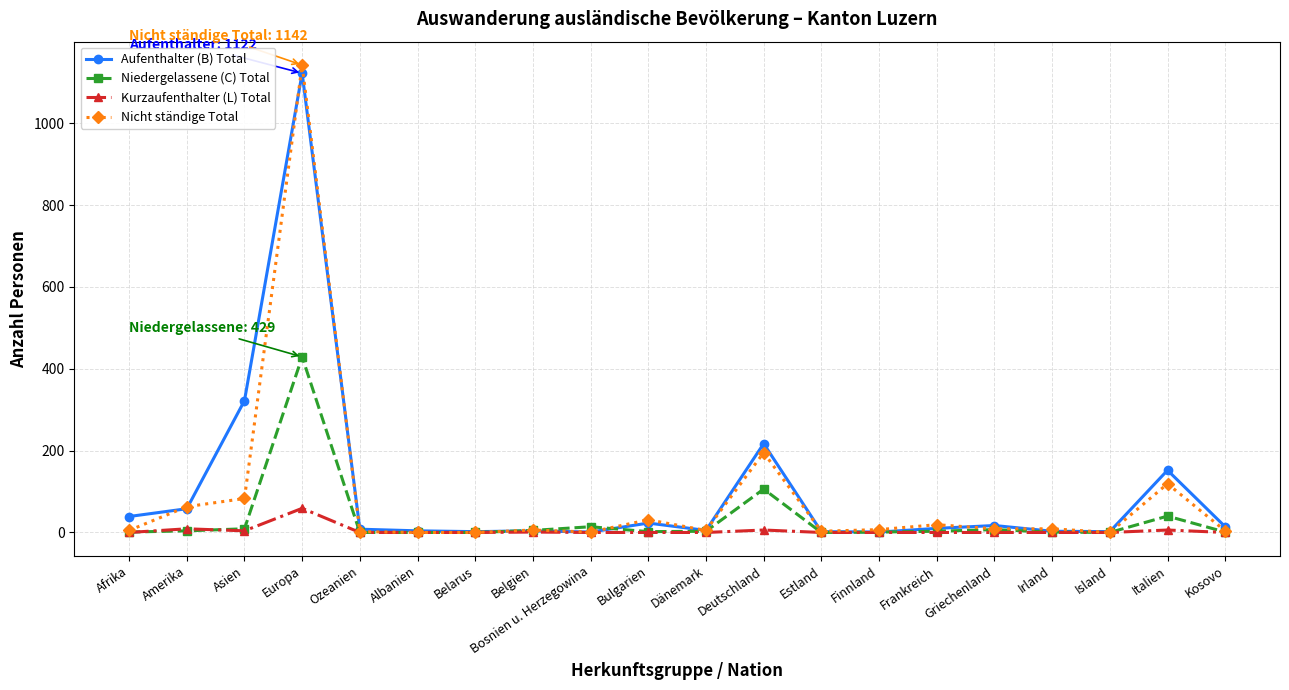

Which series has the largest total across all categories?

Aufenthalter (B) Total